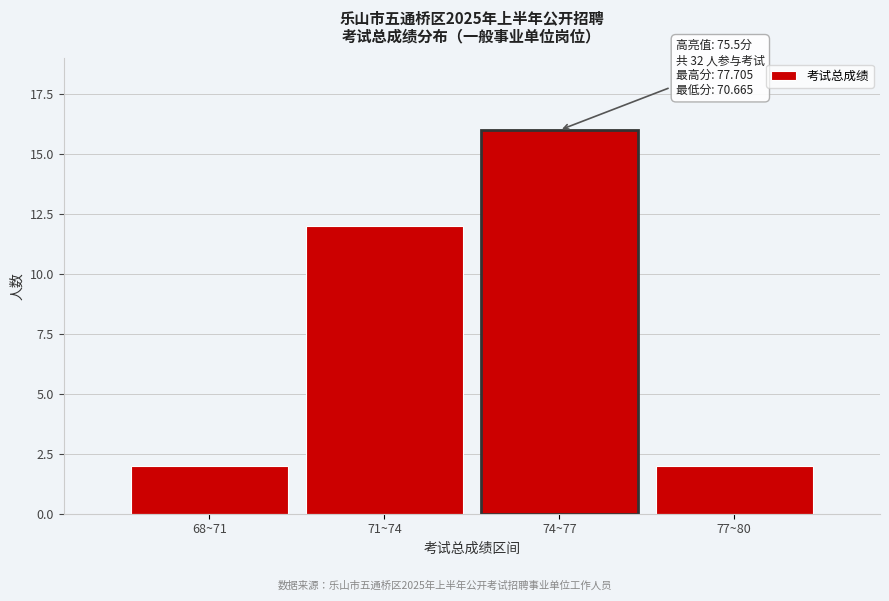

Reading left to right, transcribe all the data shown in this chart.

68~71=2	71~74=12	74~77=16	77~80=2